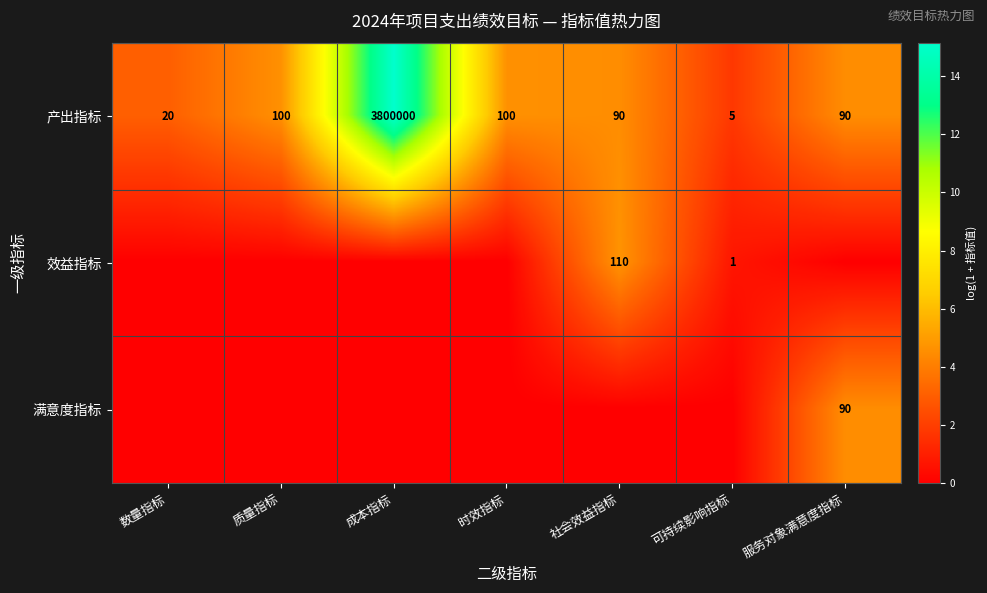

What is the maximum value shown in the chart?

15.2